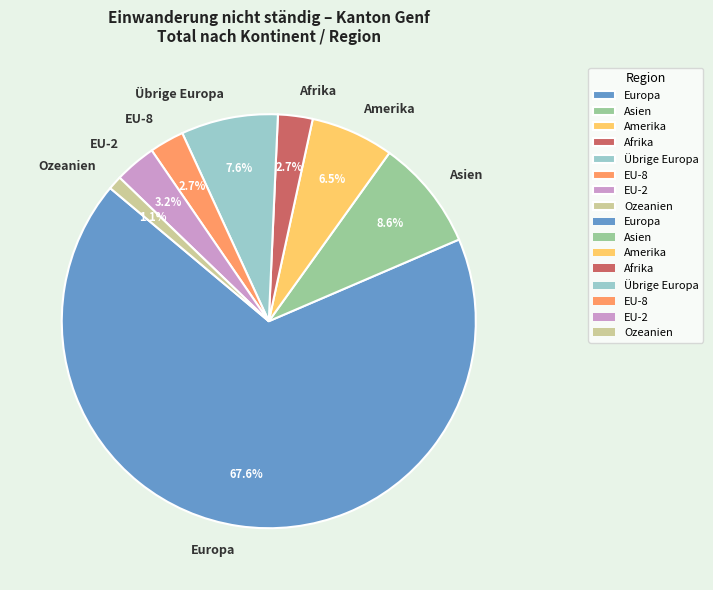

What percentage do Übrige Europa and EU-8 together represent?

10.3%